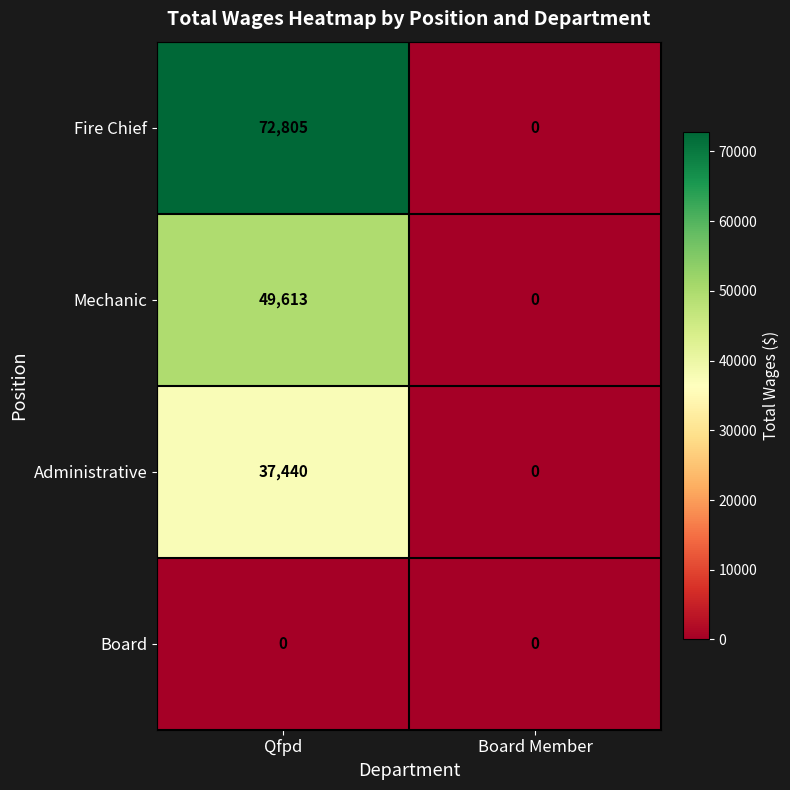

What is the difference between the maximum and minimum values in the Administrative series?

37440